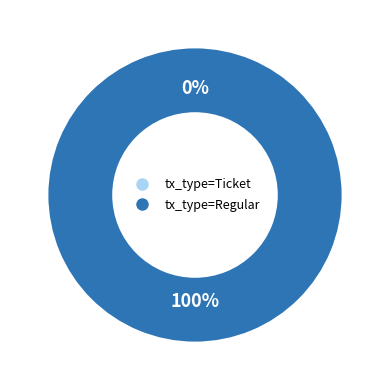

What percentage is the tx_type=Regular slice, to the nearest percent?

100%